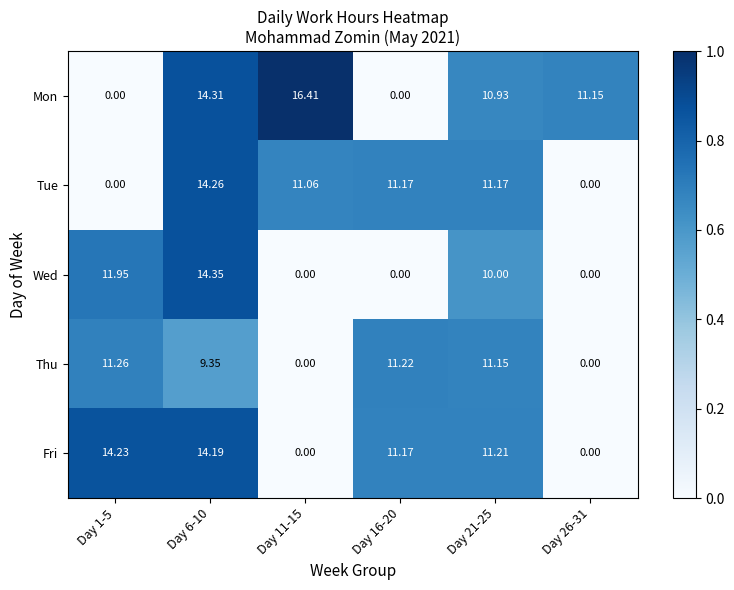

List the series in order of their peak value, highest first.

Mon, Wed, Tue, Fri, Thu